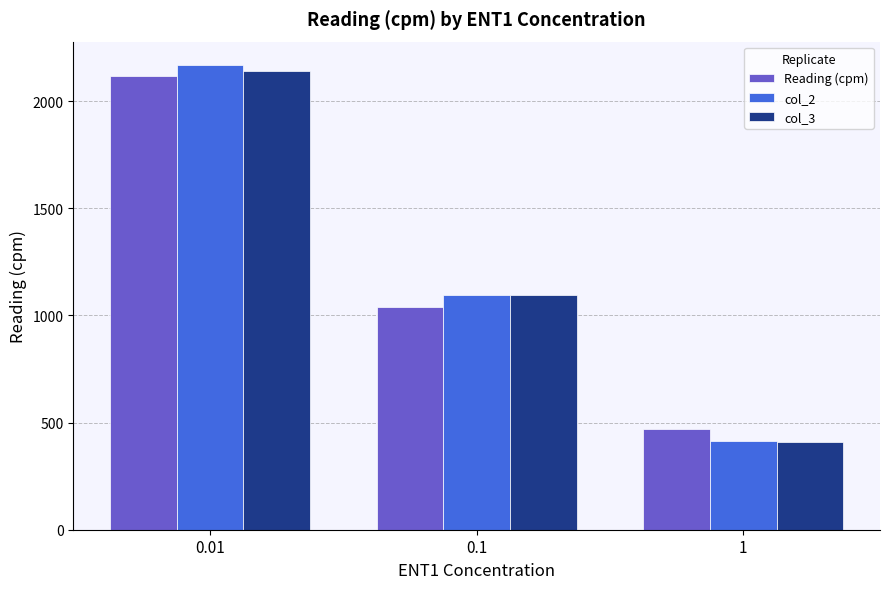

How many values in the col_3 series are below 1095?

1